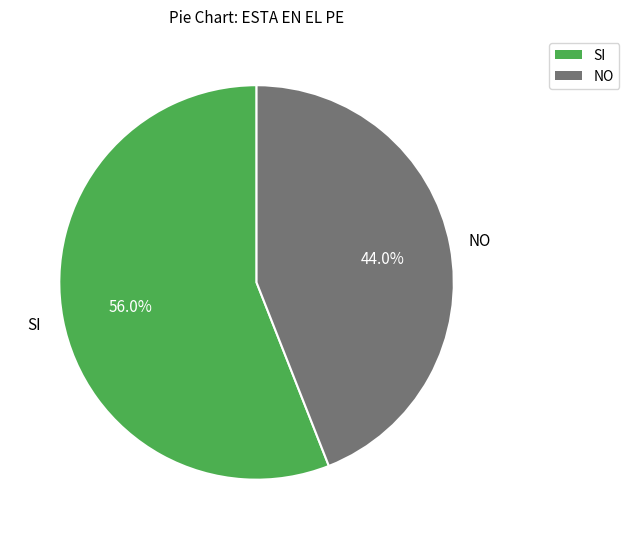

Between NO and SI, which is larger?

SI